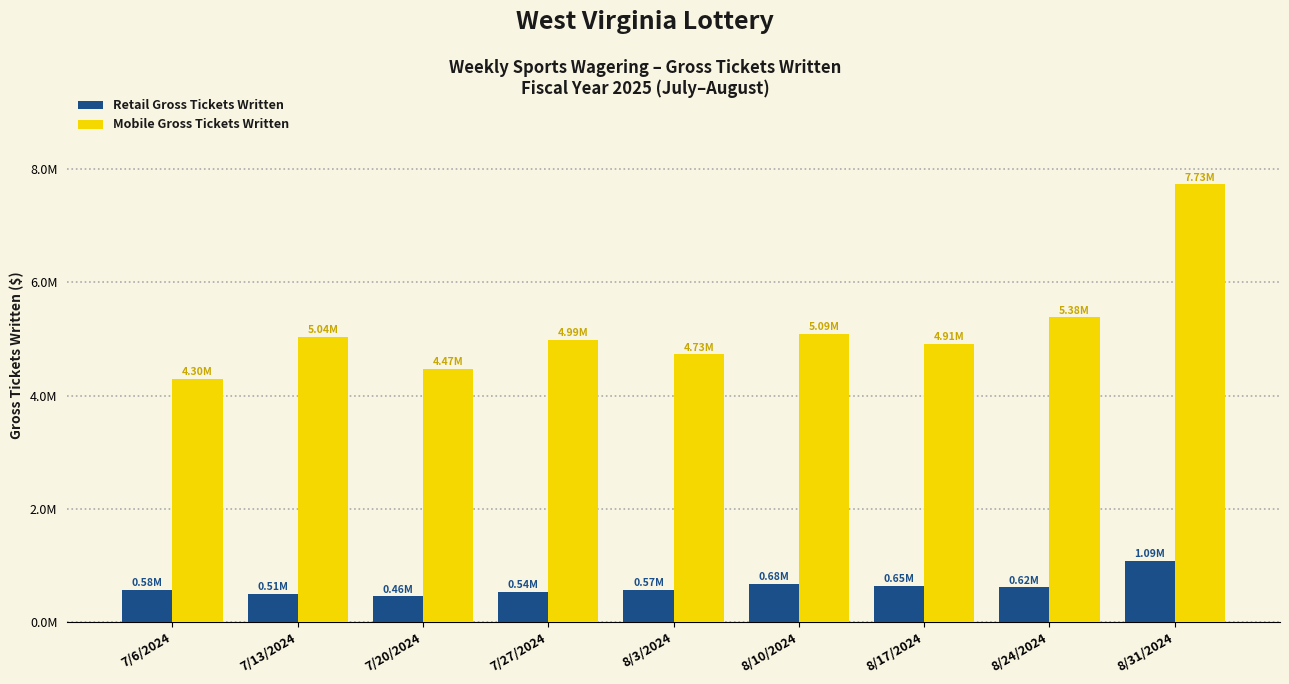

Reading left to right, extract all data points from this chart.

Retail Gross Tickets Written: 7/6/2024=577140.2	7/13/2024=505075.9	7/20/2024=459737.2	7/27/2024=540009.1	8/3/2024=570781.9	8/10/2024=680647.4	8/17/2024=647371.7	8/24/2024=617863.1	8/31/2024=1085996.6
Mobile Gross Tickets Written: 7/6/2024=4301734.1	7/13/2024=5036023.9	7/20/2024=4474827.9	7/27/2024=4987415.3	8/3/2024=4730748.0	8/10/2024=5092497.9	8/17/2024=4911582.5	8/24/2024=5382397.7	8/31/2024=7728539.2